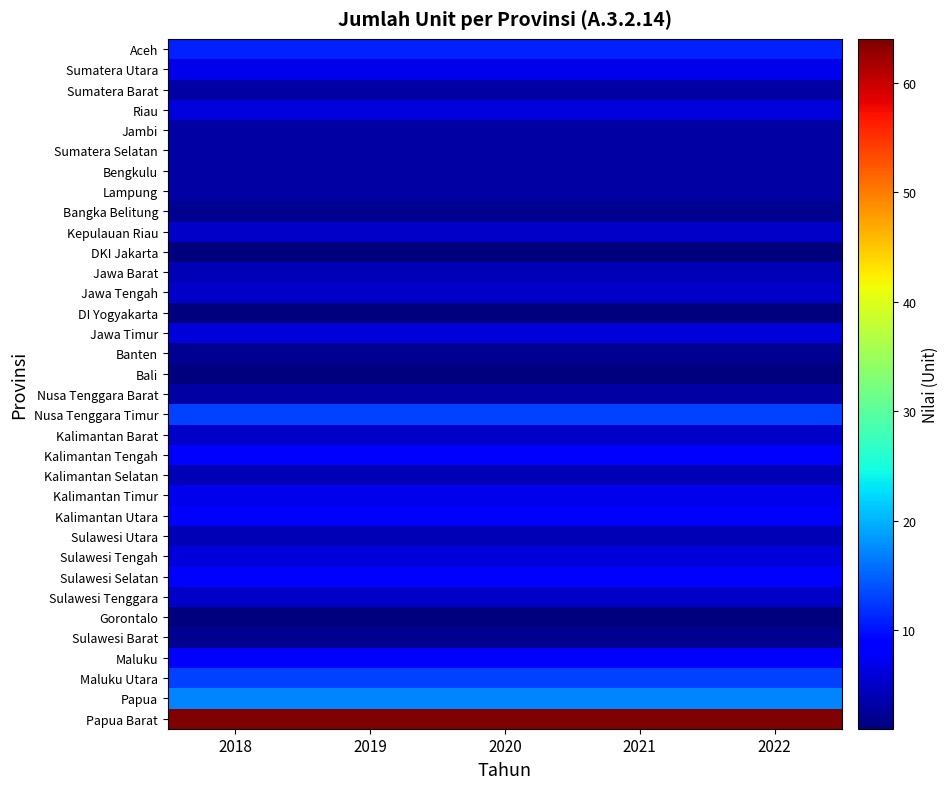

Rank the series at 2022 from lowest to highest value.

DKI Jakarta, DI Yogyakarta, Bali, Gorontalo, Bangka Belitung, Banten, Sulawesi Barat, Sumatera Barat, Jambi, Sumatera Selatan, Bengkulu, Lampung, Nusa Tenggara Barat, Jawa Barat, Kalimantan Selatan, Sulawesi Utara, Kepulauan Riau, Jawa Tengah, Kalimantan Barat, Sulawesi Tenggara, Riau, Jawa Timur, Sulawesi Tengah, Sumatera Utara, Kalimantan Timur, Kalimantan Tengah, Kalimantan Utara, Sulawesi Selatan, Maluku, Aceh, Nusa Tenggara Timur, Maluku Utara, Papua, Papua Barat